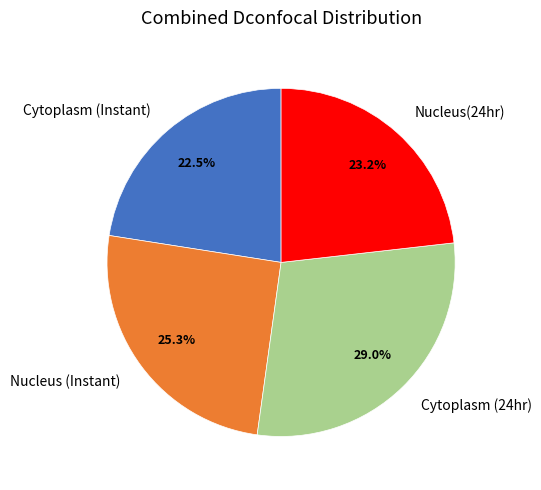

To the nearest percent, what portion does Nucleus(24hr) represent?

23%